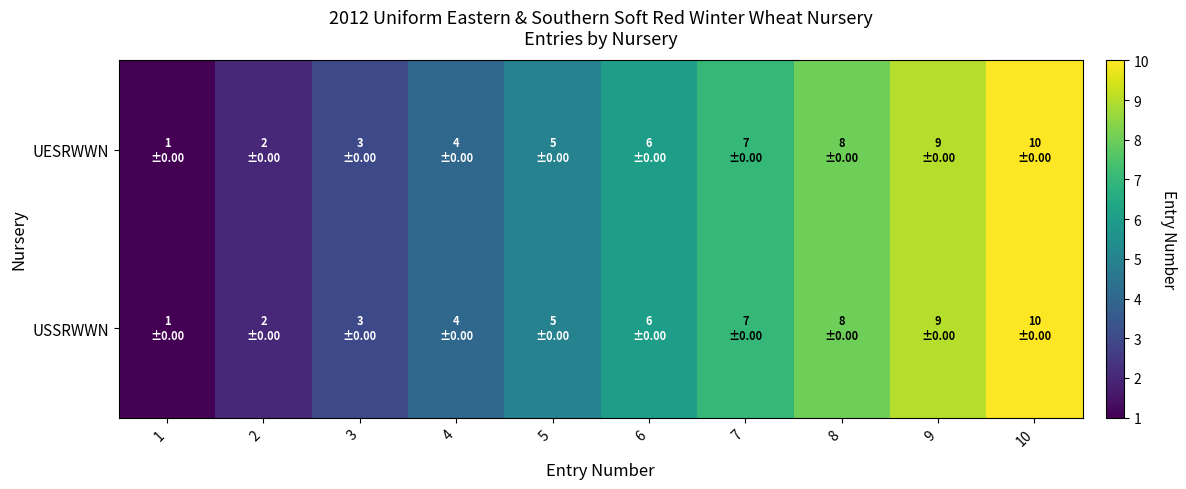

List the series in order of their peak value, lowest first.

UESRWWN, USSRWWN